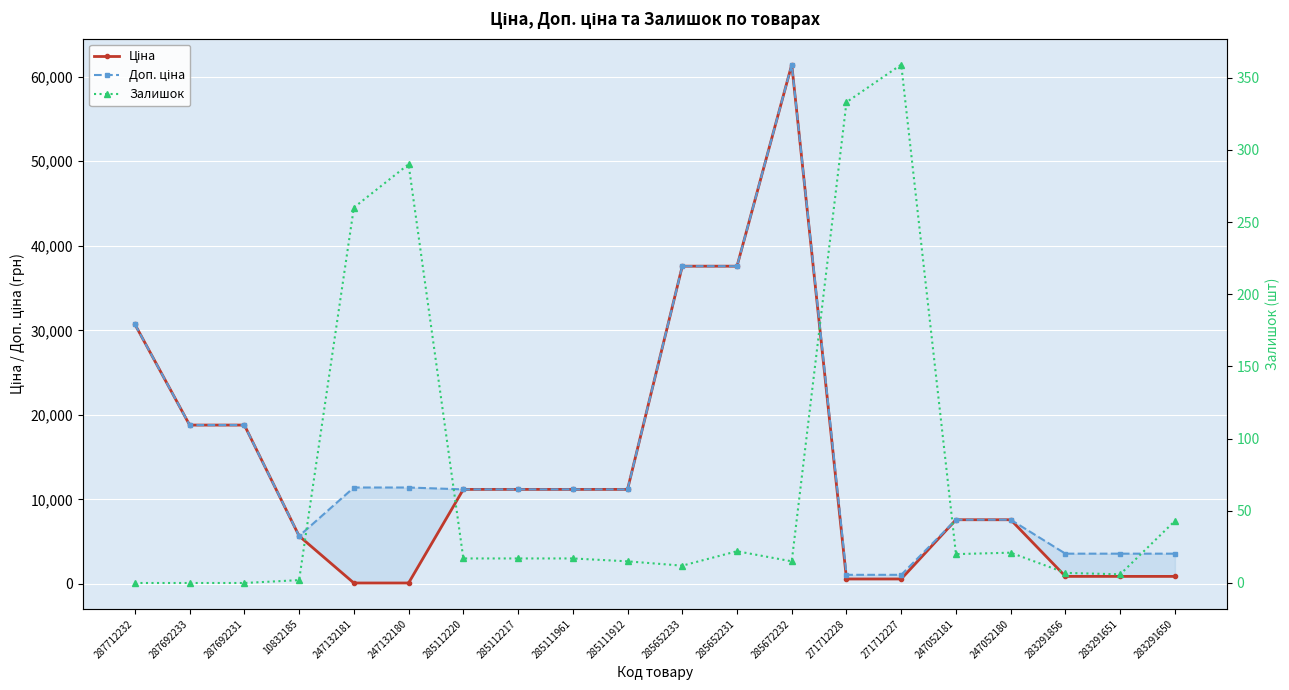

How many data points in Залишок are less than 17?

9